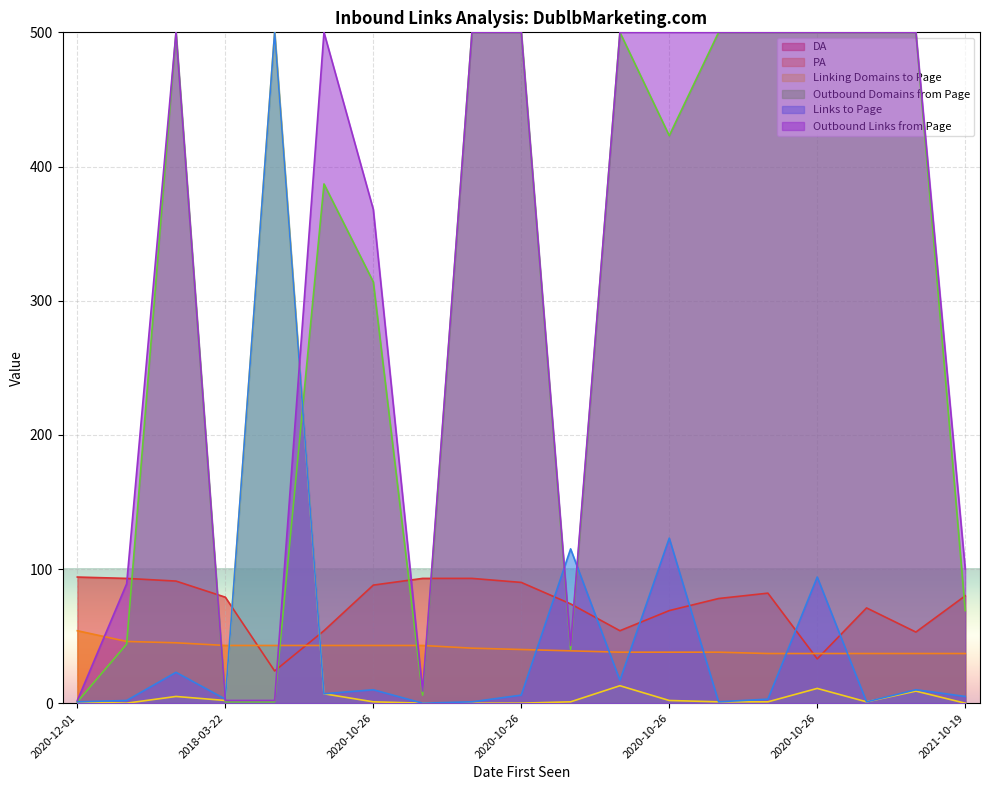

Which series changed the most between 2020-10-26 and 2020-10-26?

Links to Page